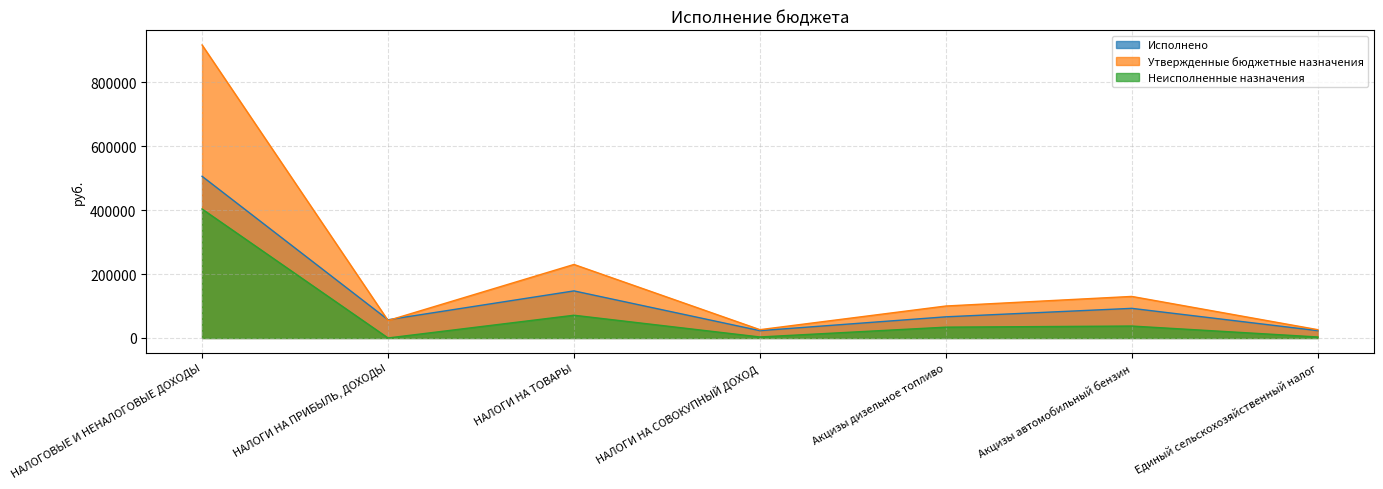

What is the sum of all Исполнено values?

914820.0